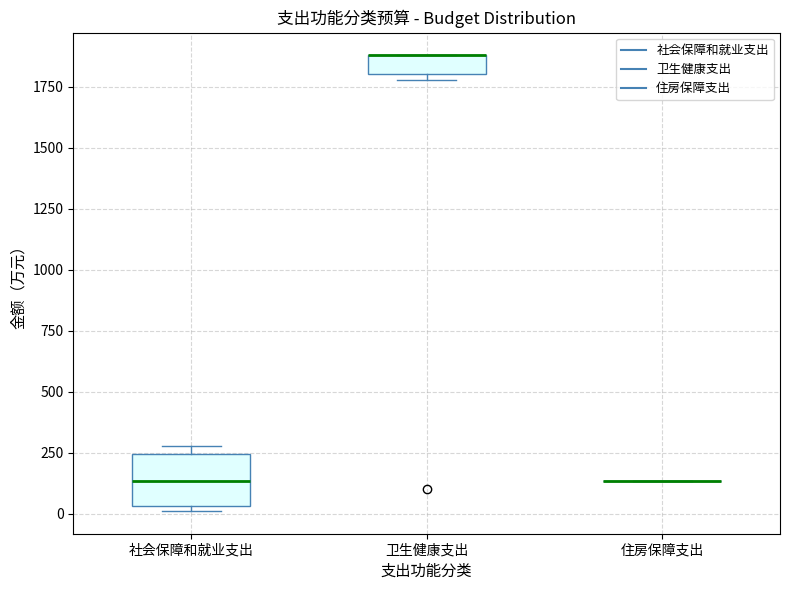

Reading left to right, transcribe this box plot: for each box, give where its median line is, the range the box spans, and where its two whiskers end, as read against the y-axis. The values are not printed on the chart, so give them approximately, as read against the axis.

社会保障和就业支出: median 150, box 50 to 250, whiskers 0 to 300
卫生健康支出: median 1900 (drawn on the box's upper edge), box 1800 to 1900, whiskers 1800 (just below the box's lower edge) to 1900
住房保障支出: box collapsed to a line at 150, whiskers 150 to 150